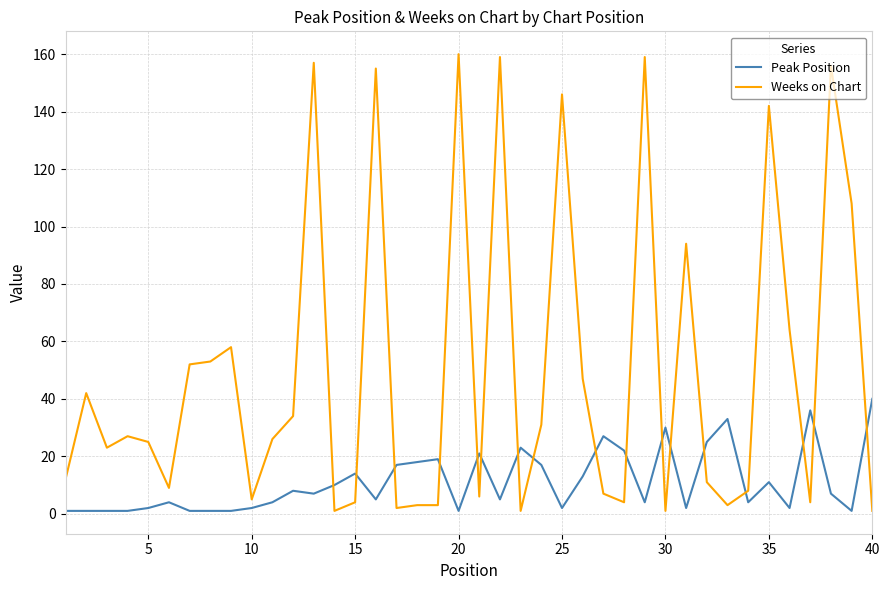

Which series has the largest total across all categories?

Weeks on Chart